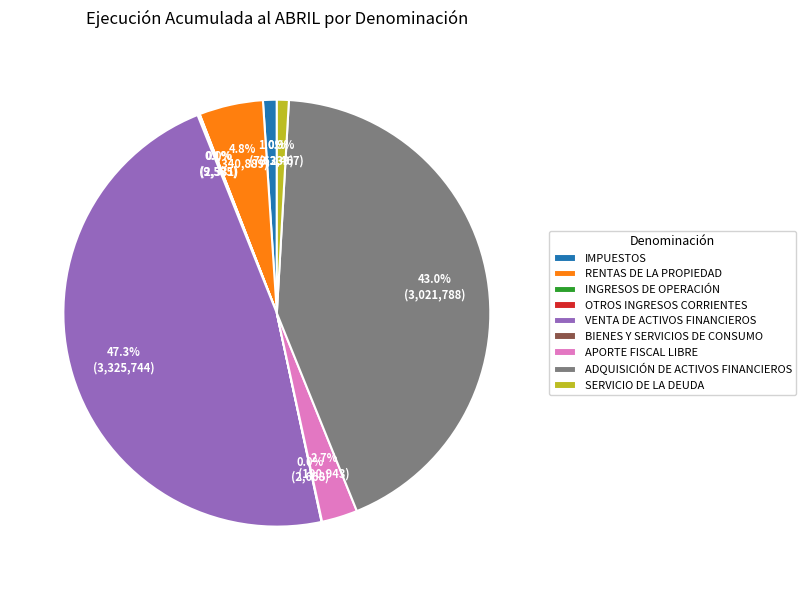

Does any single category account for the majority?

No